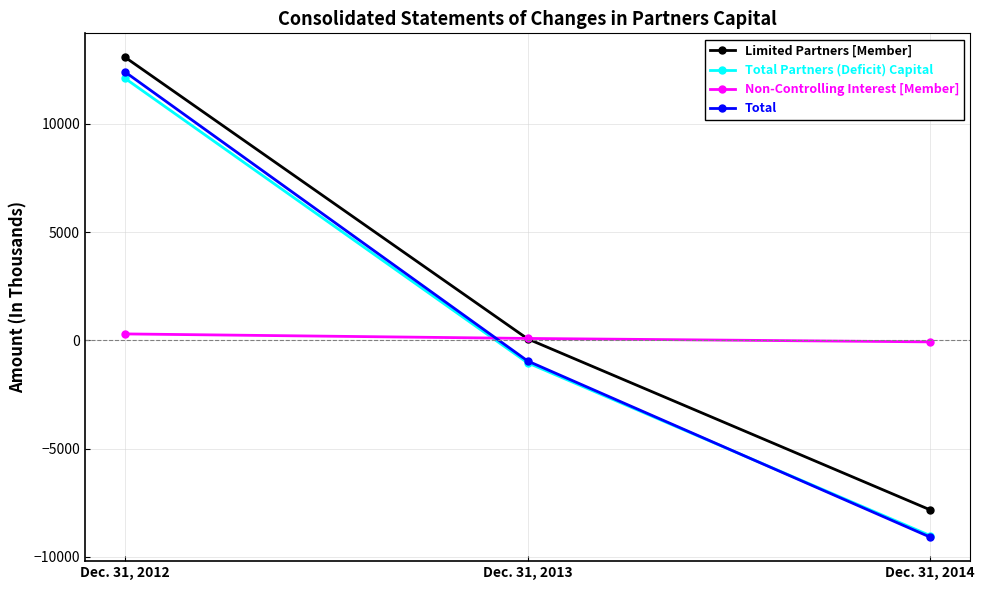

Is it true that Total equals -9097 at Dec. 31, 2014?

True